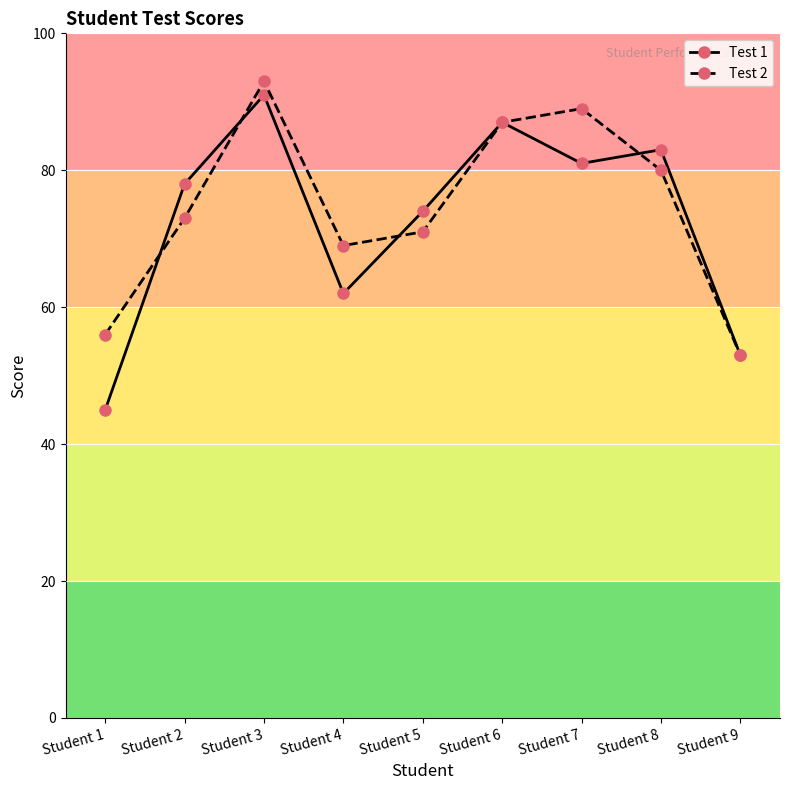

Between which two adjacent categories do Test 2 and Test 1 first intersect?

Student 1 and Student 2